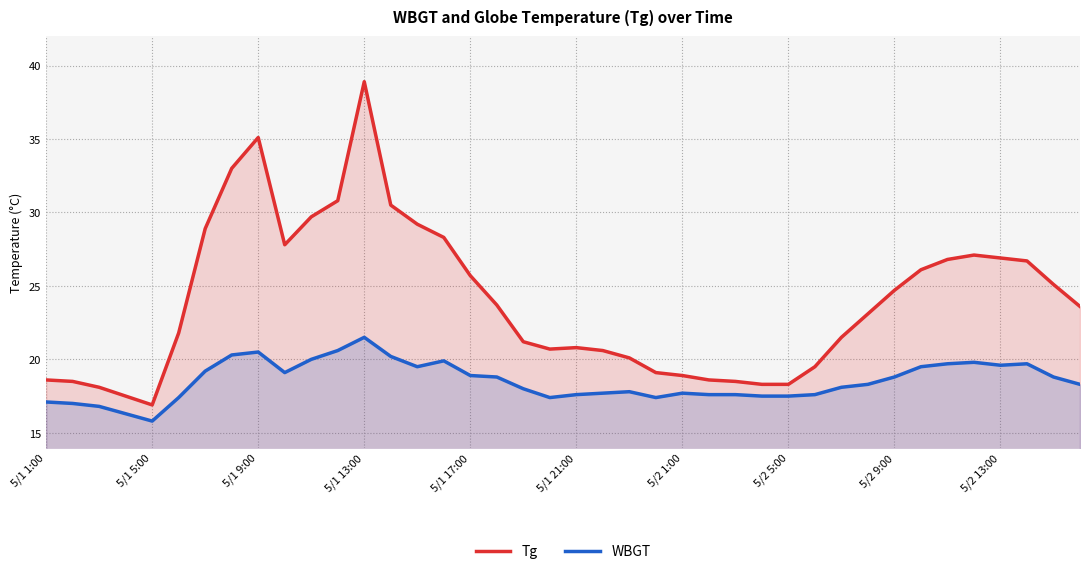

Reading left to right, list all the values displayed in this chart.

Tg: 18.6	18.5	18.1	17.5	16.9	21.8	28.9	33.0	35.1	27.8	29.7	30.8	38.9	30.5	29.2	28.3	25.7	23.7	21.2	20.7	20.8	20.6	20.1	19.1	18.9	18.6	18.5	18.3	18.3	19.5	21.5	23.1	24.7	26.1	26.8	27.1	26.9	26.7	25.1	23.6
WBGT: 17.1	17.0	16.8	16.3	15.8	17.4	19.2	20.3	20.5	19.1	20.0	20.6	21.5	20.2	19.5	19.9	18.9	18.8	18.0	17.4	17.6	17.7	17.8	17.4	17.7	17.6	17.6	17.5	17.5	17.6	18.1	18.3	18.8	19.5	19.7	19.8	19.6	19.7	18.8	18.3